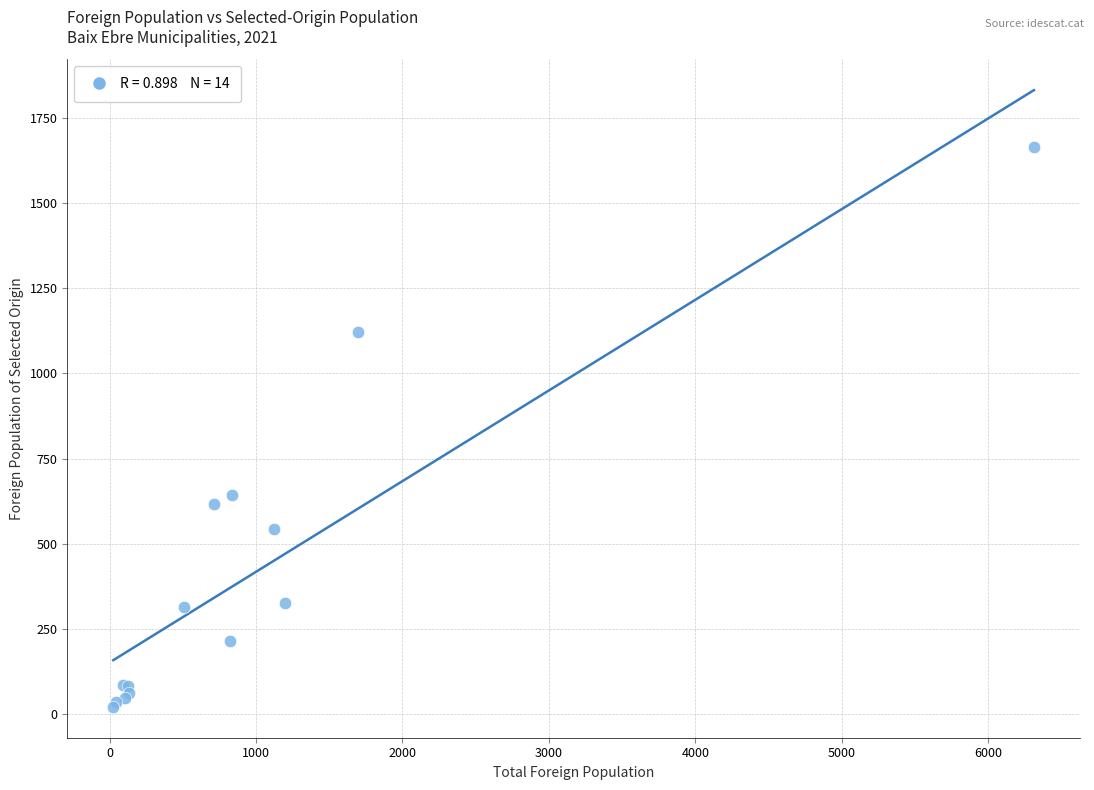

What Y value in the scatter plot is closest to 843?

644